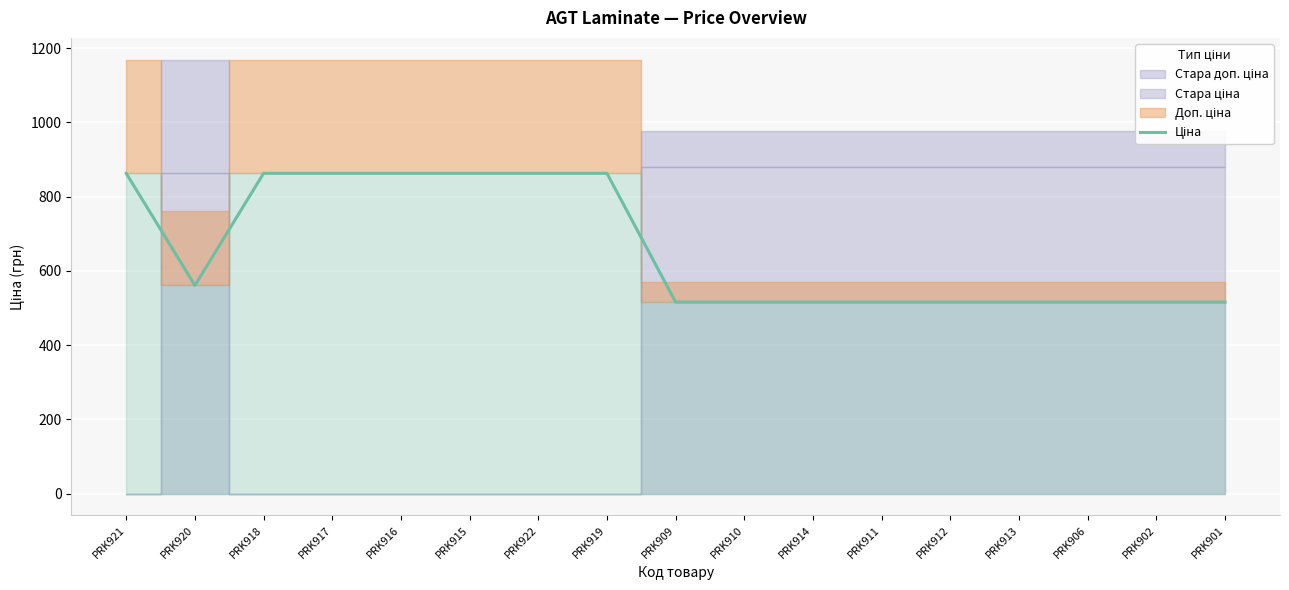

What value does the data have at PRK919?

862.8